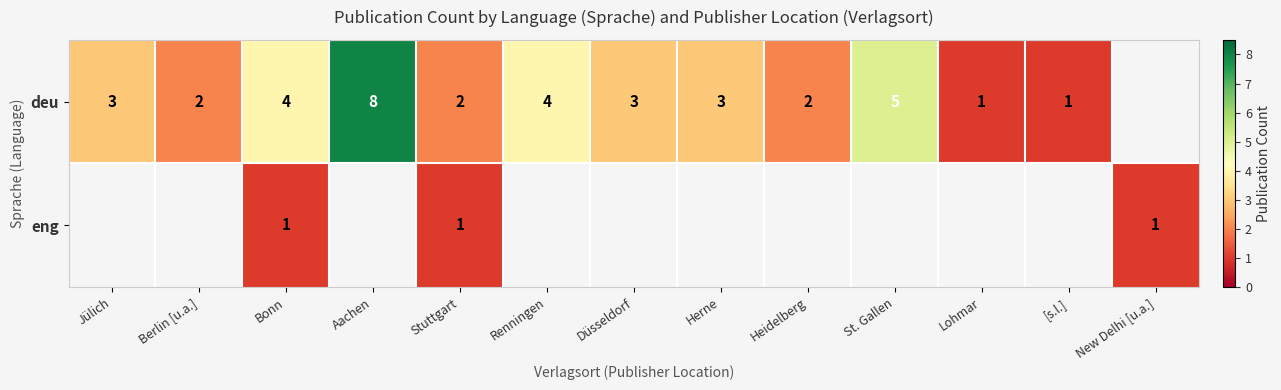

The deu series shows 5 at Düsseldorf. True or false?

False